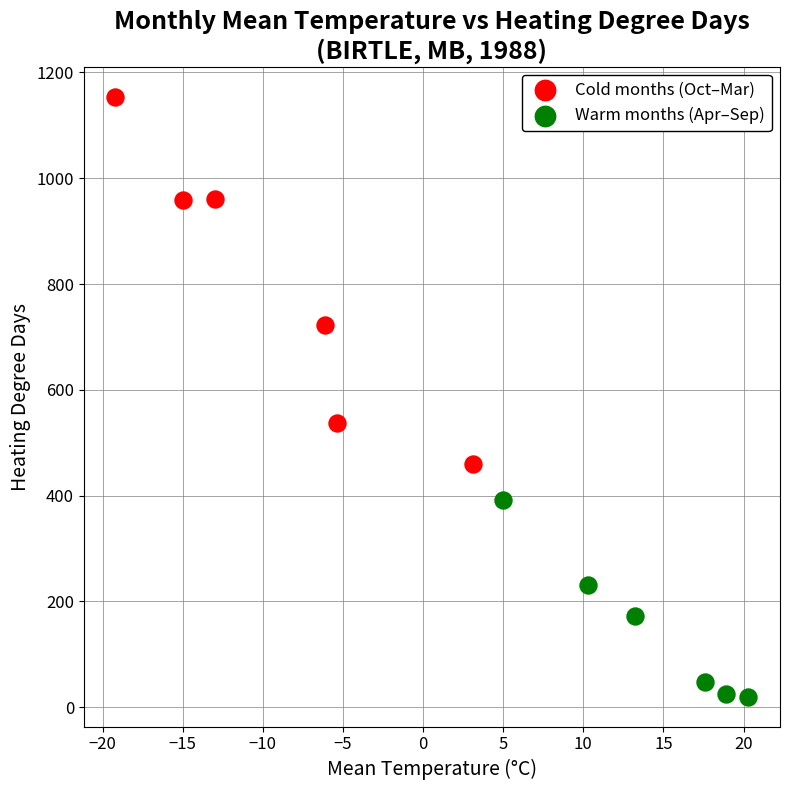

Which series contains the highest Y value?

Cold months (Oct–Mar)